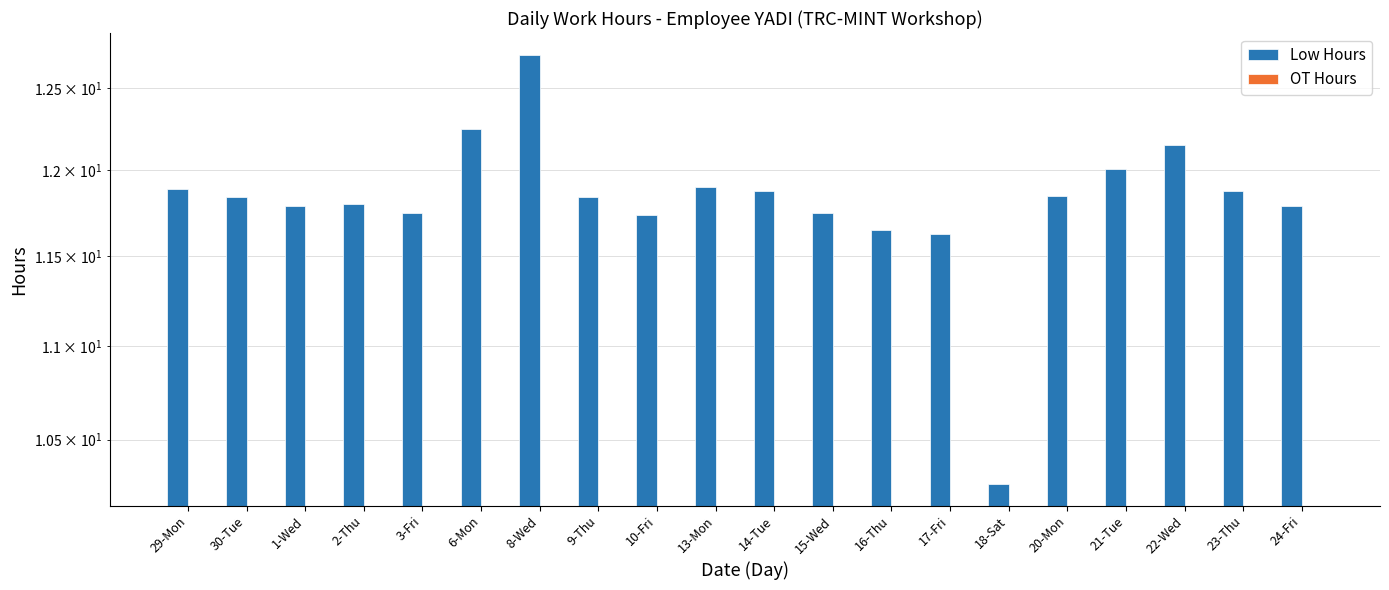

What is the label of the 15th bar from the left?

18-Sat